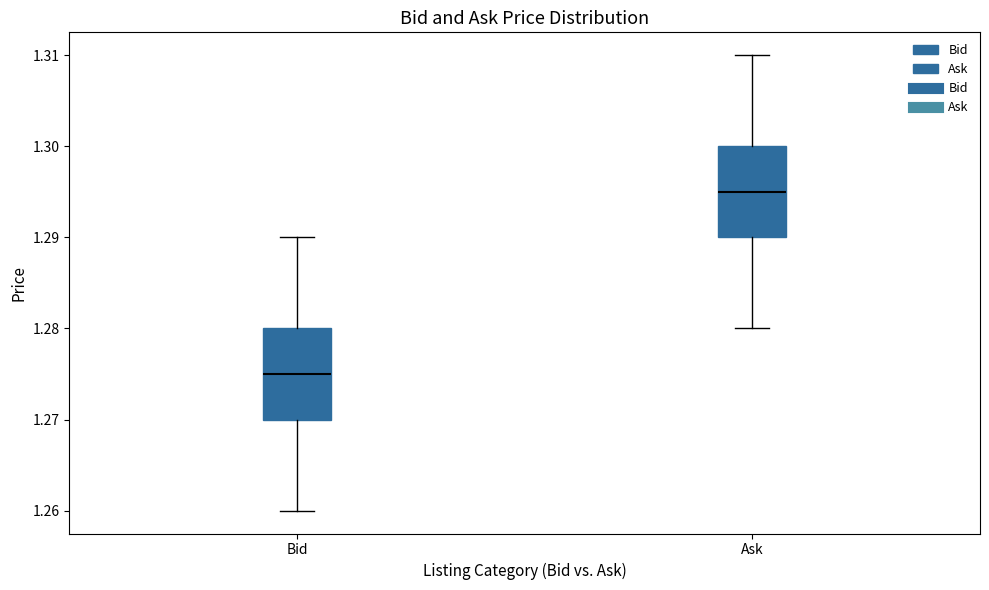

Reading left to right, transcribe this box plot: for each box, give where its median line is, the range the box spans, and where its two whiskers end, as read against the y-axis. The values are not printed on the chart, so give them approximately, as read against the axis.

Bid: median 1.275, box 1.270 to 1.280, whiskers 1.260 to 1.290
Ask: median 1.295, box 1.290 to 1.300, whiskers 1.280 to 1.310